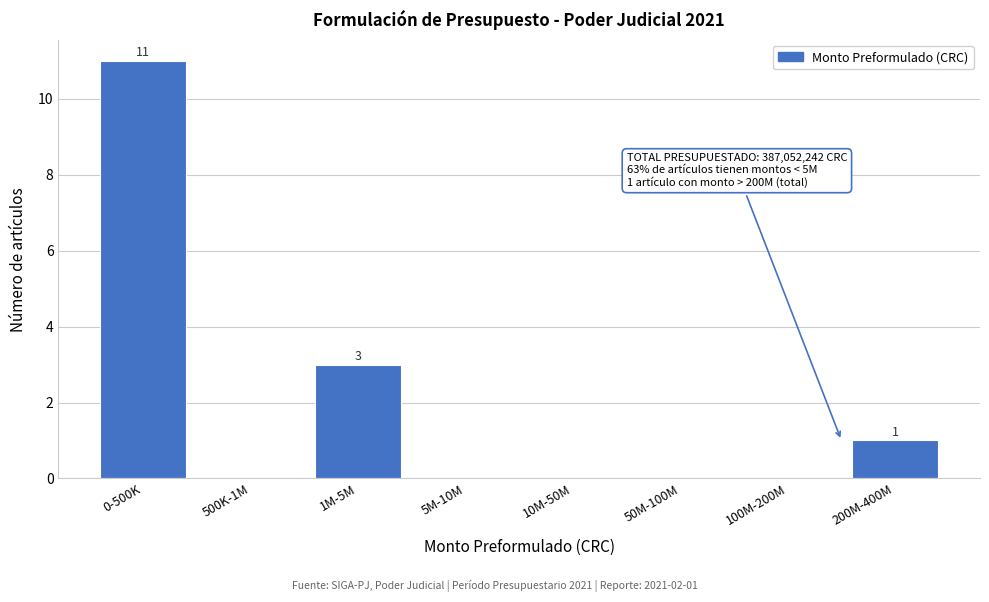

Reading right to left, transcribe all the data shown in this chart.

200M-400M=1	100M-200M=0	50M-100M=0	10M-50M=0	5M-10M=0	1M-5M=3	500K-1M=0	0-500K=11